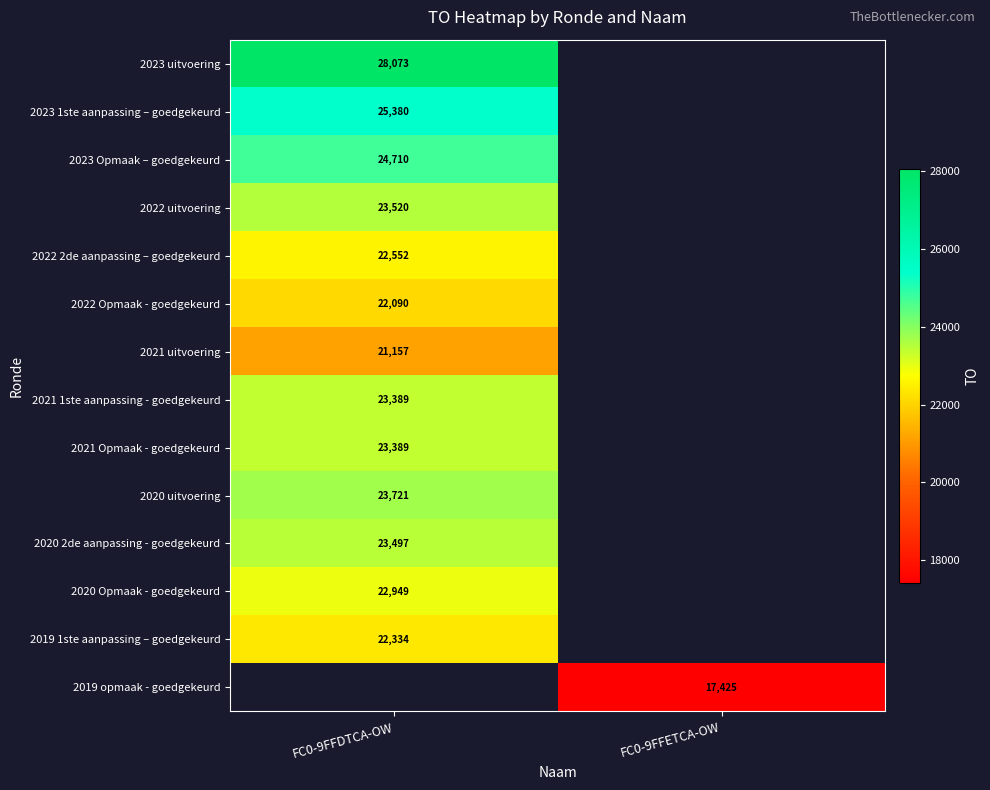

The value of 2023 uitvoering at FC0-9FFDTCA-OW is 11551. True or false?

False